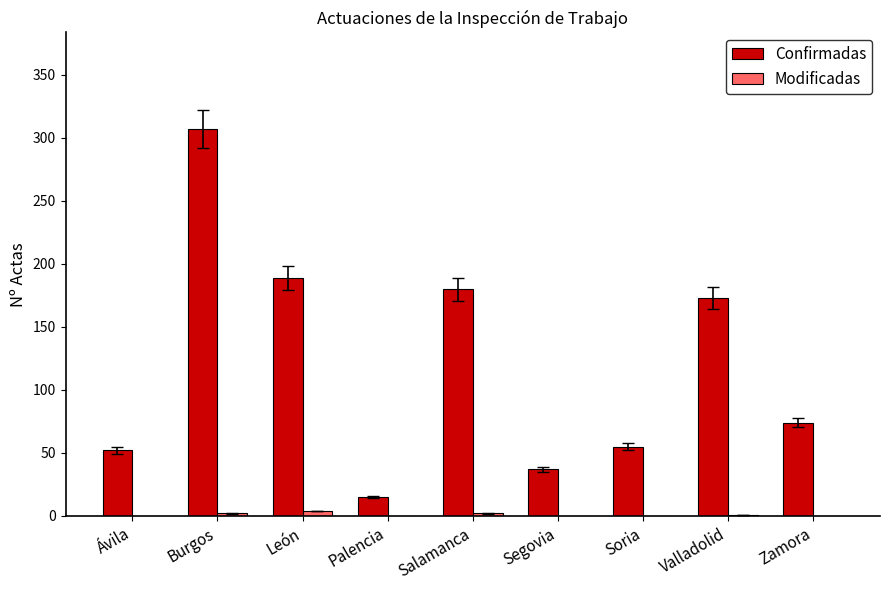

How many categories are shown in the chart?

9